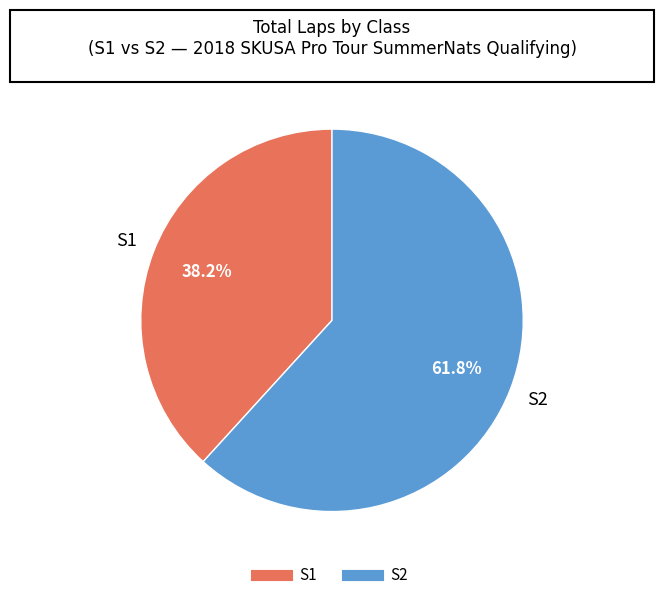

What is the total percentage of S1 and S2?

100.0%